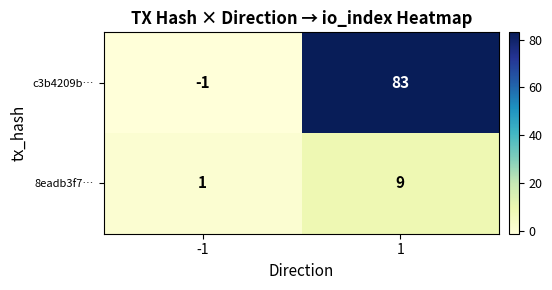

Which category has the highest value across all series?

1